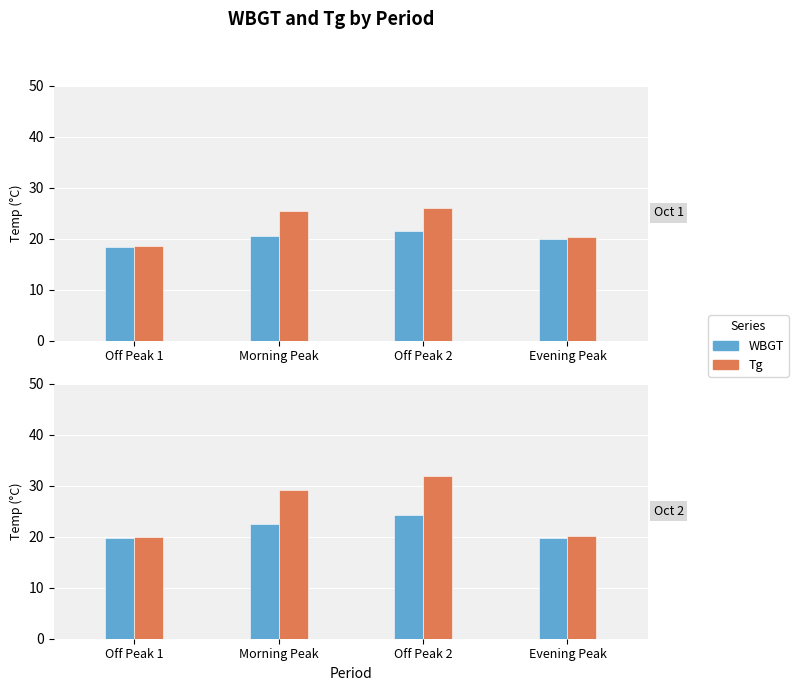

How many groups of bars are there?

8